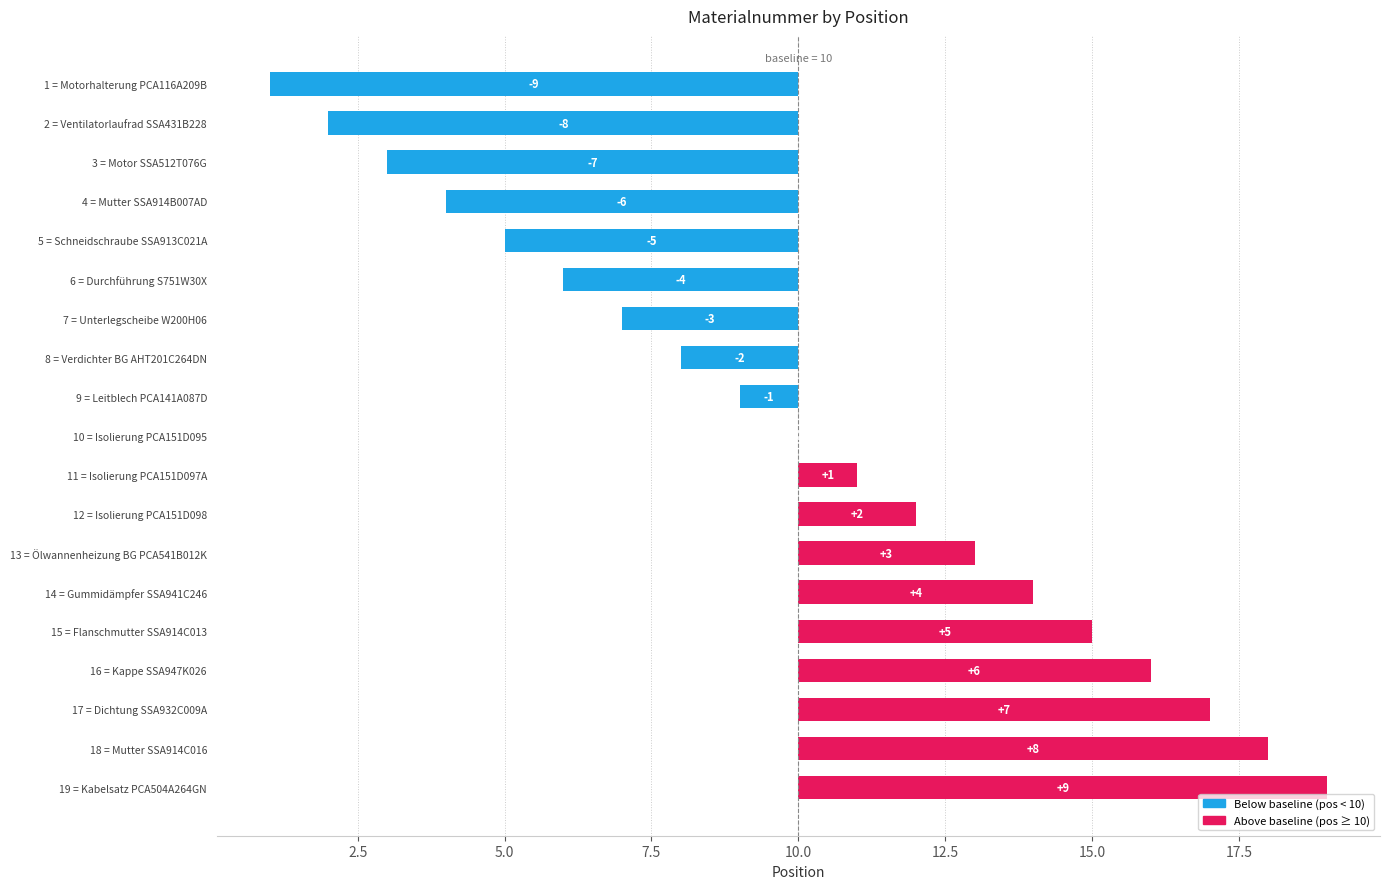

What is the value of the 16th bar from the left?

6